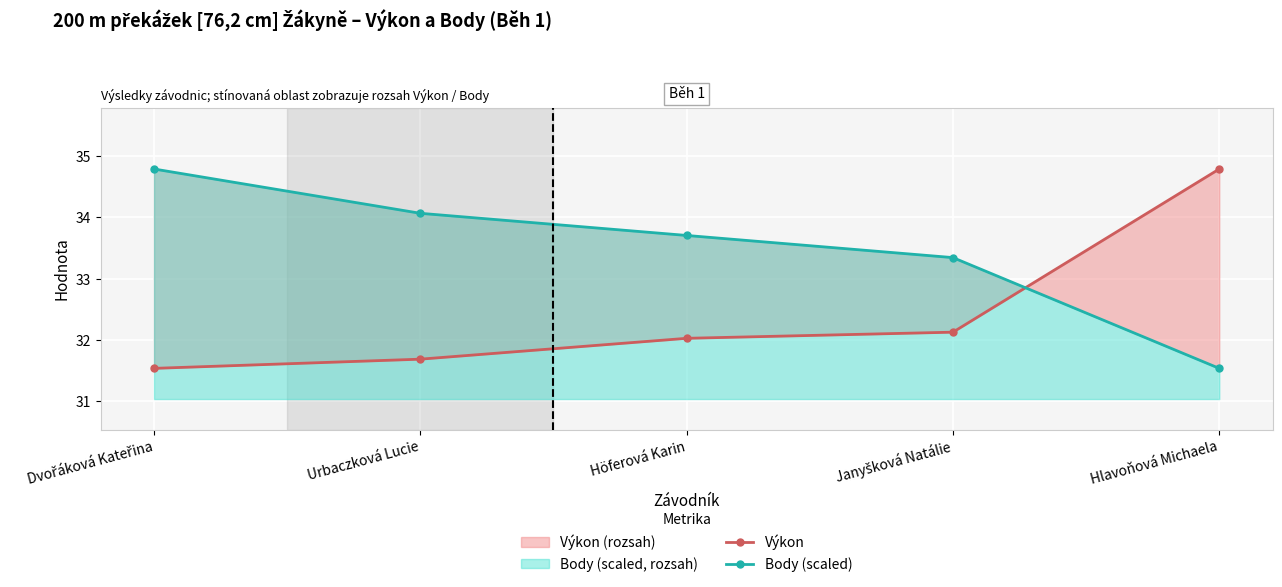

How many values in the Body (scaled) series exceed 33?

4